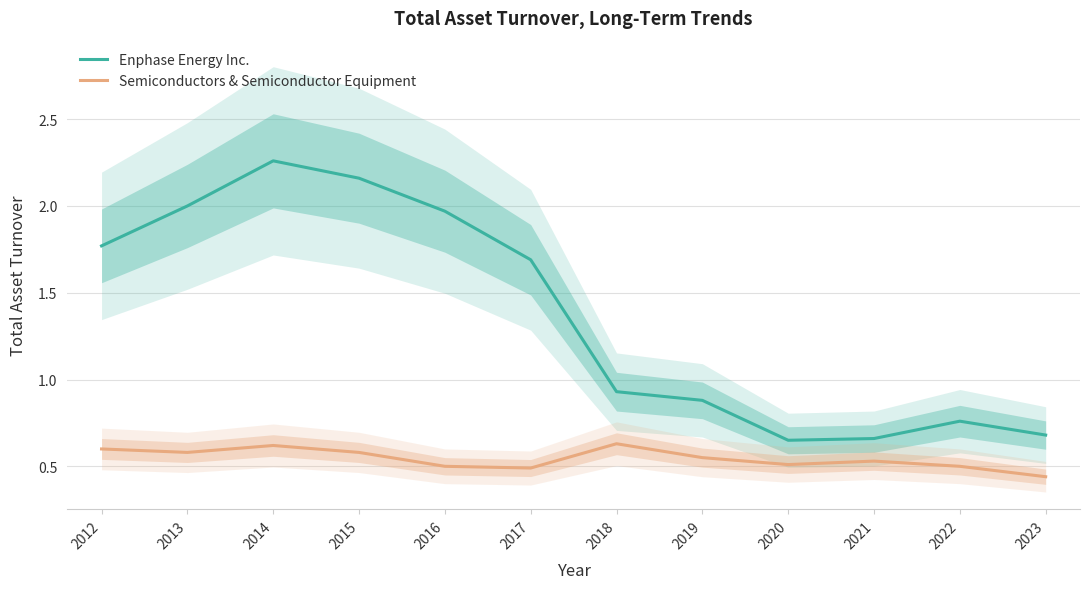

Which series has the widest spread of values?

Enphase Energy Inc.